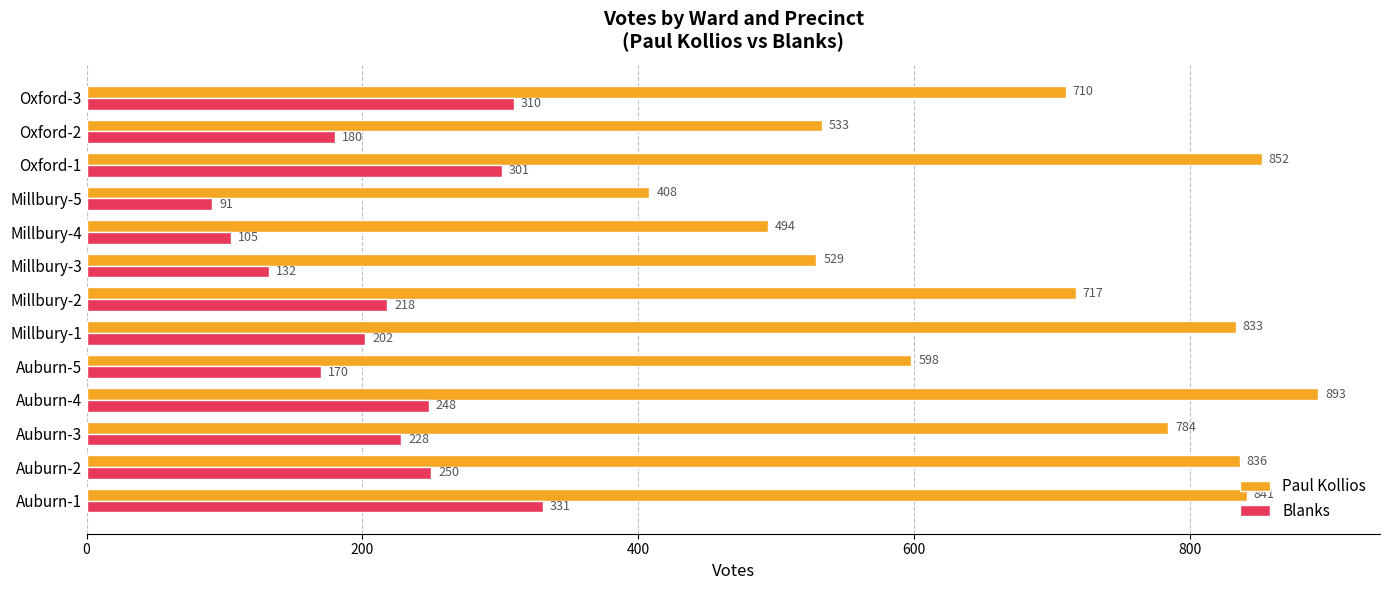

Is the value of Paul Kollios at Oxford-2 greater than the value of Blanks at Millbury-2?

Yes